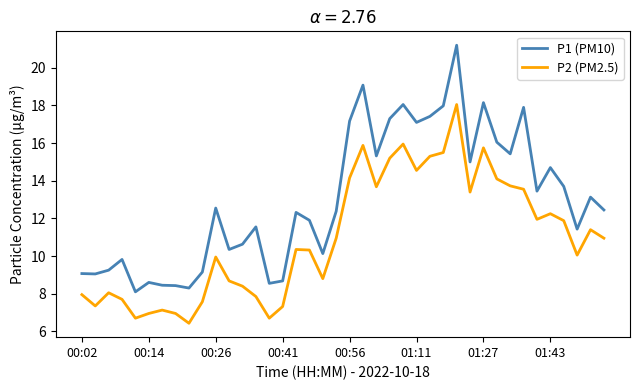

Which series has the largest total across all categories?

P1 (PM10)